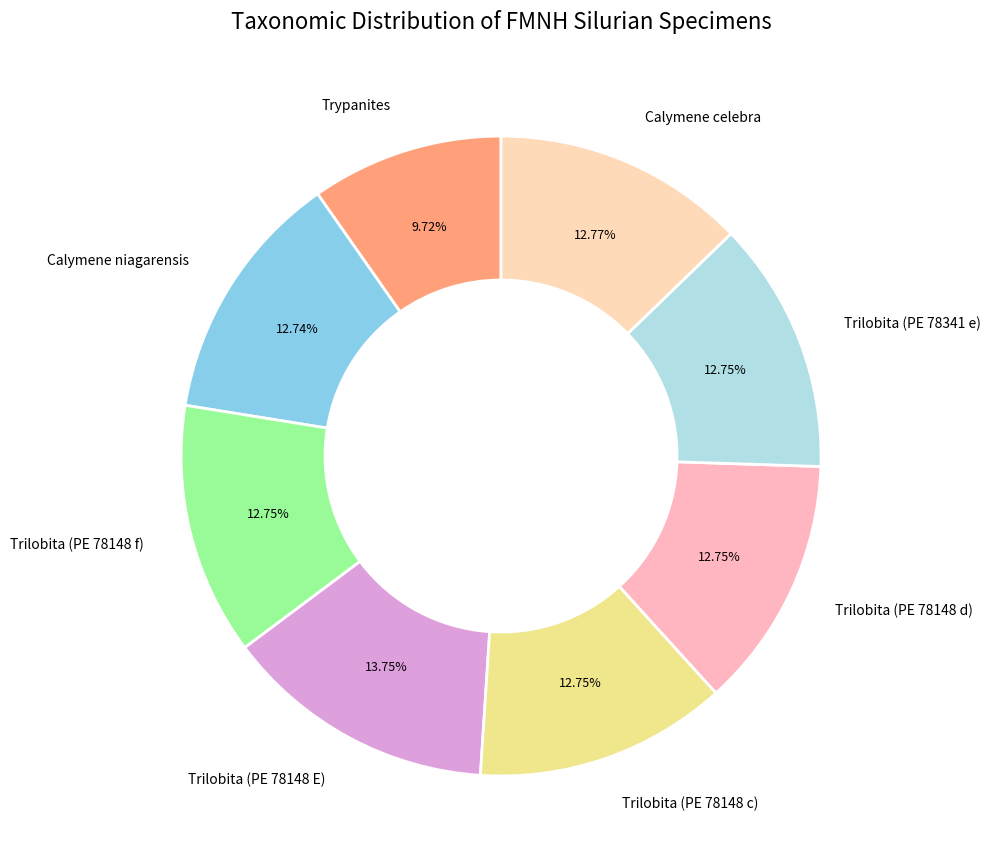

To the nearest percent, what is the difference between the largest and smallest slice percentages?

4%